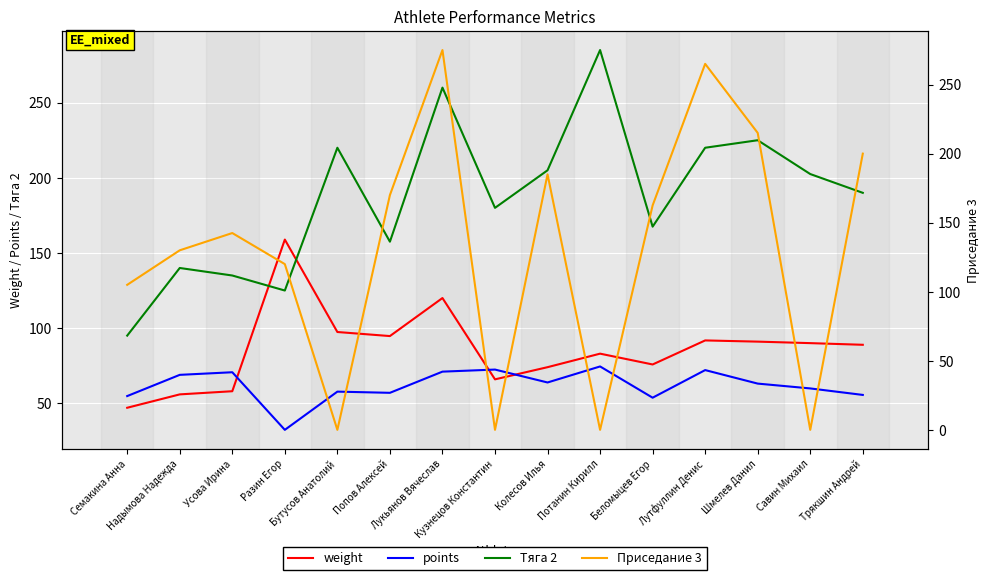

How many lines are shown in the chart?

4